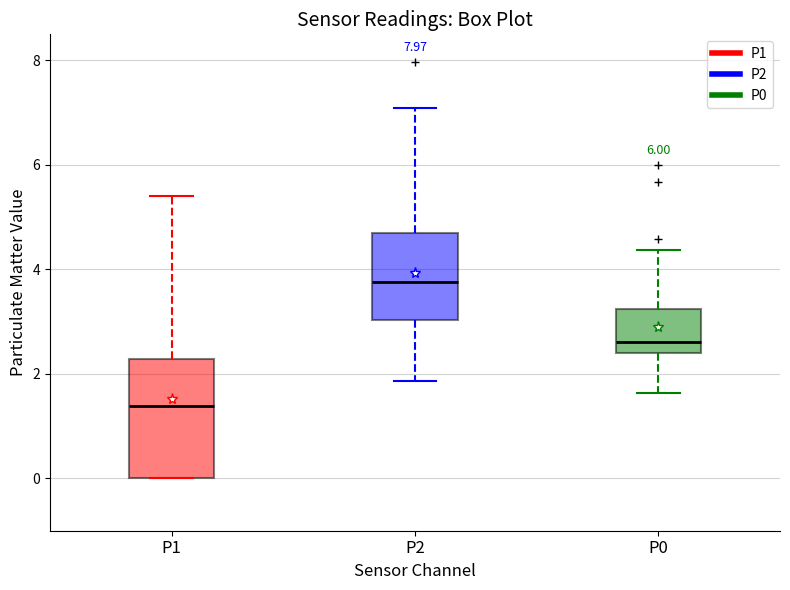

Reading left to right, read every box against the y-axis: the position of its median line, the range the box covers, and the ends of its whiskers. The values are not printed on the chart, so give them approximately, as read against the axis.

P1: median 1.4, box 0.0 to 2.2, whiskers 0.0 to 5.4
P2: median 3.8, box 3.0 to 4.8, whiskers 1.8 to 7.0
P0: median 2.6, box 2.4 to 3.2, whiskers 1.6 to 4.4